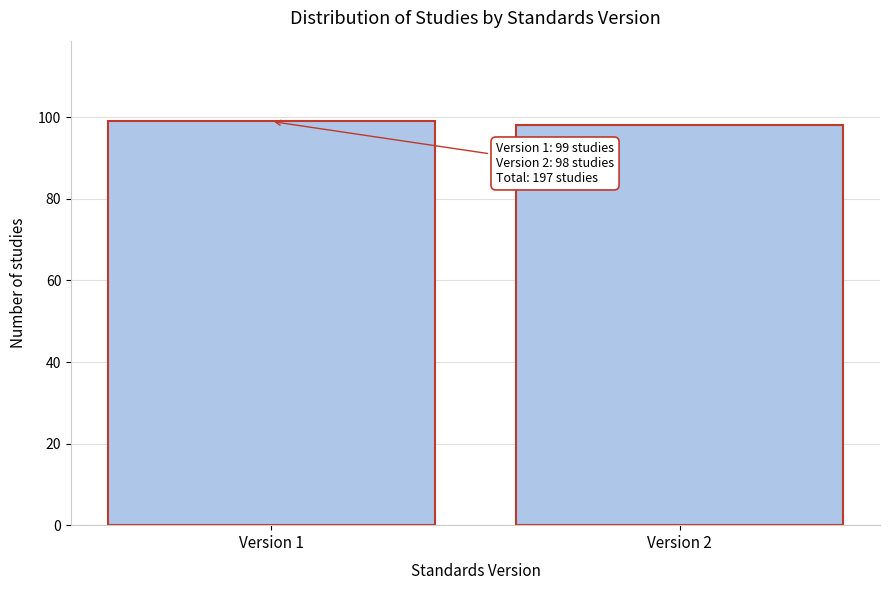

Reading left to right, what are all the values shown in this chart?

99	98